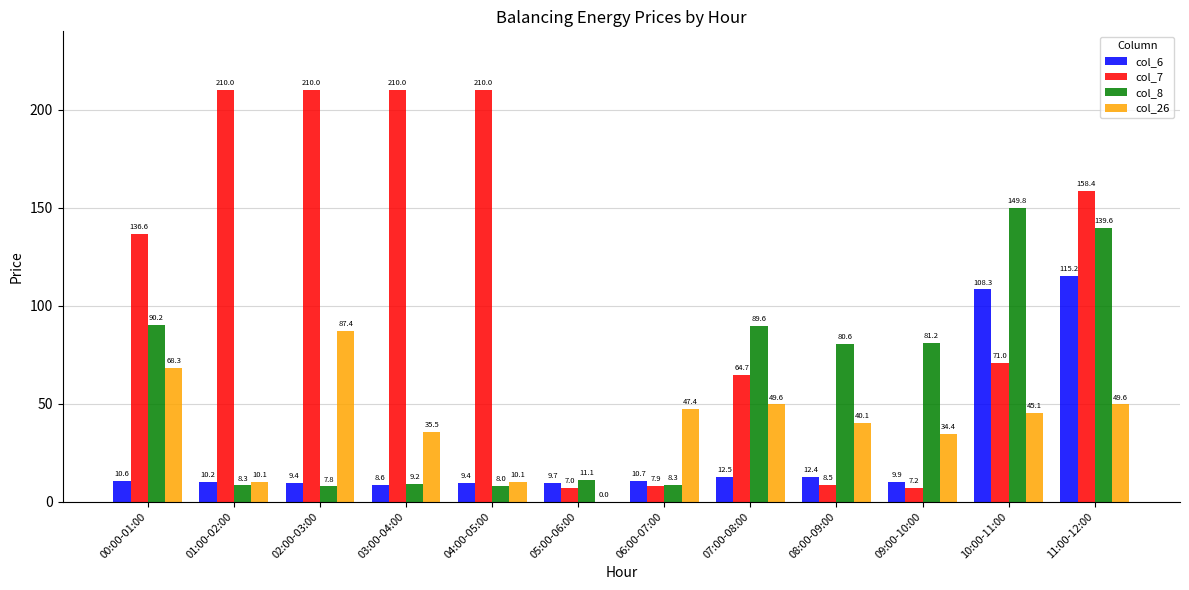

What is the total value across all series at 11:00-12:00?

462.8